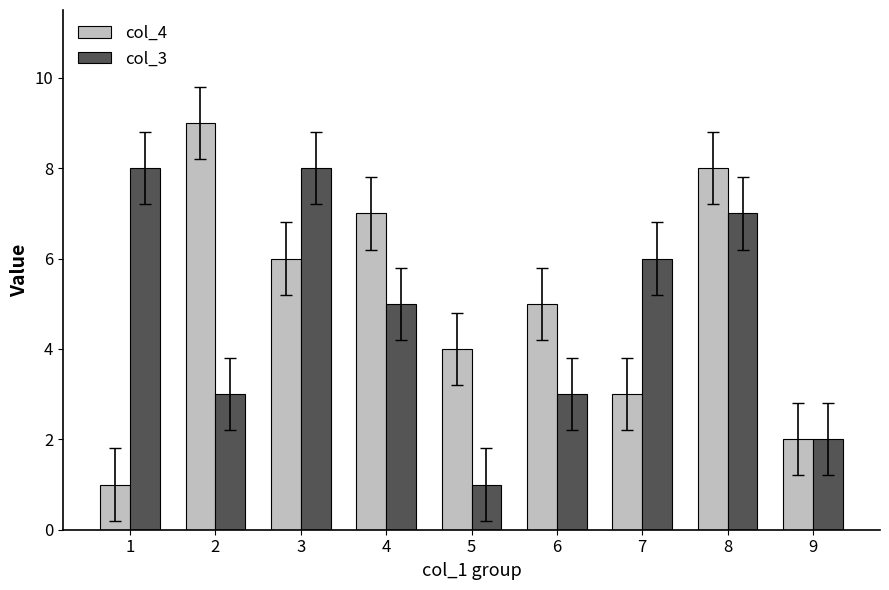

Which series has the largest range (max minus min)?

col_4